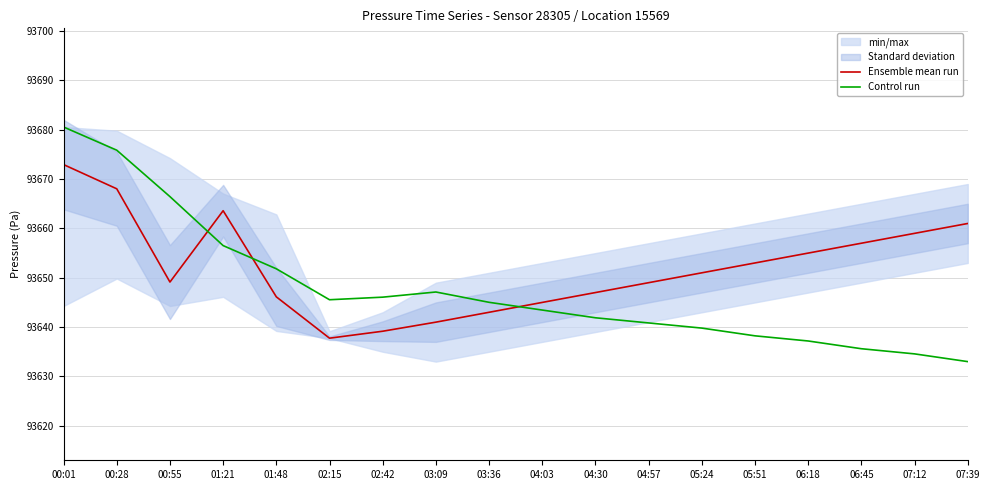

At which category does Ensemble mean run reach its first local valley?

00:55